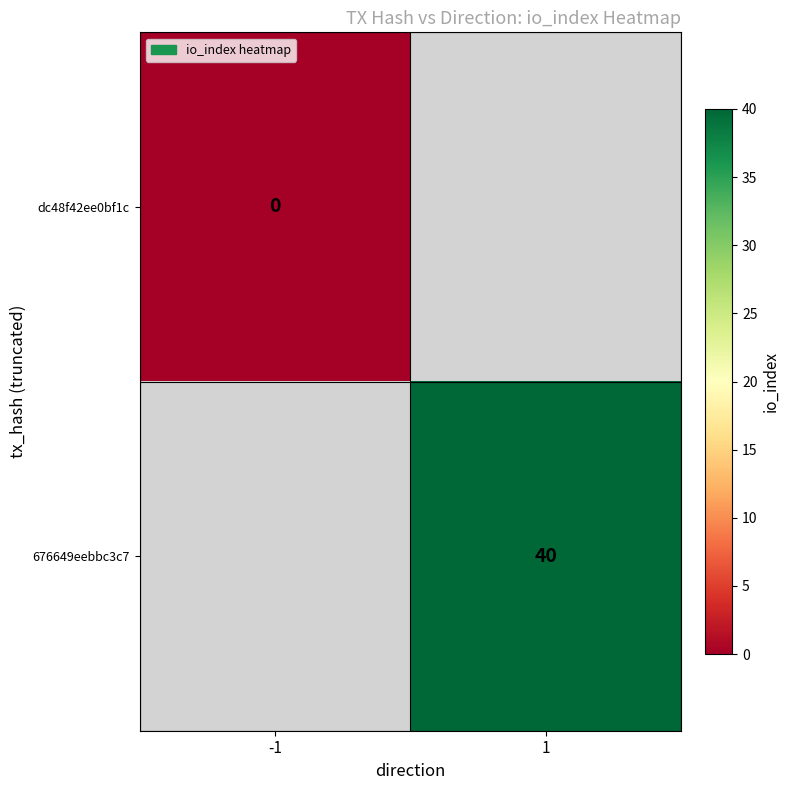

The 676649eebbc3c7 series shows 53 at 1. True or false?

False